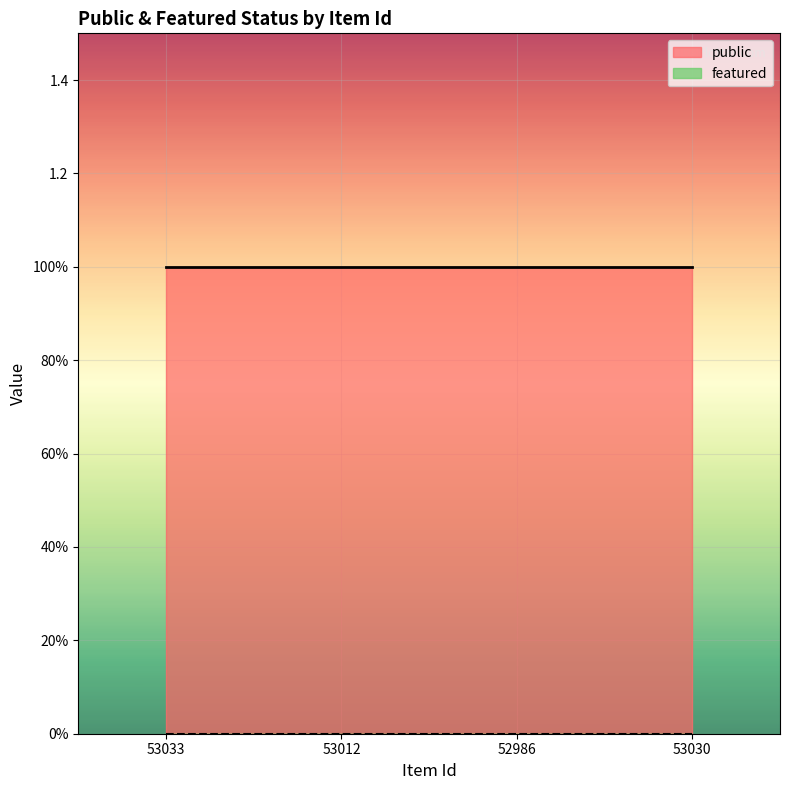

Which series has the largest range (max minus min)?

public